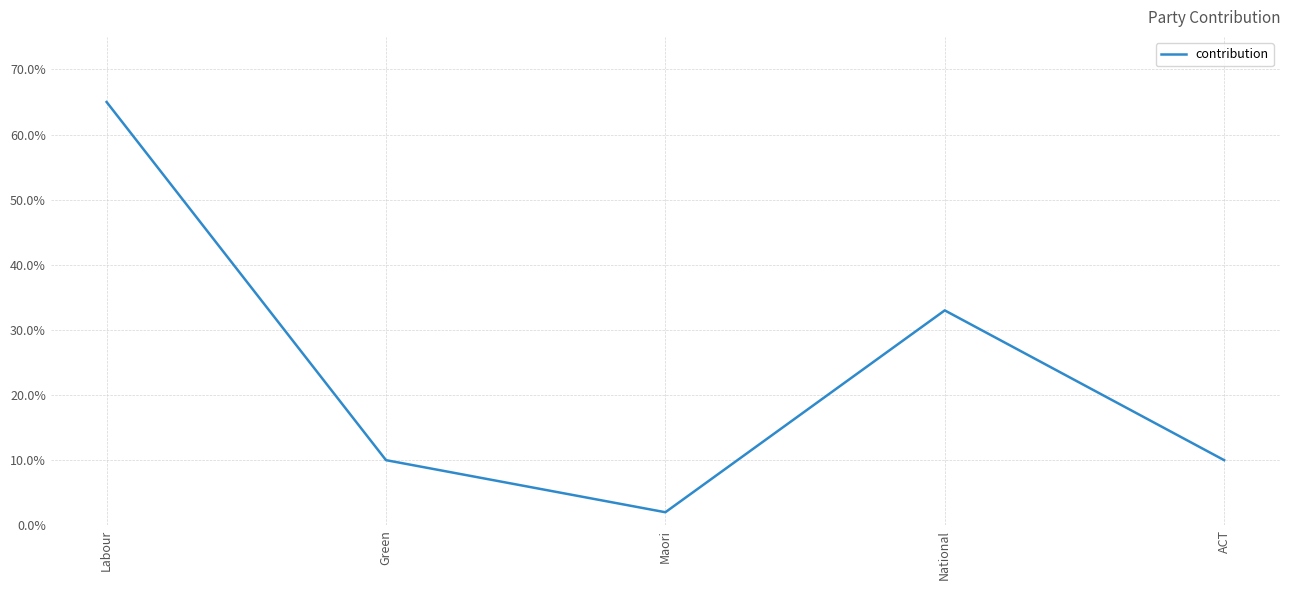

Count the values in the range 10 to 33.

3